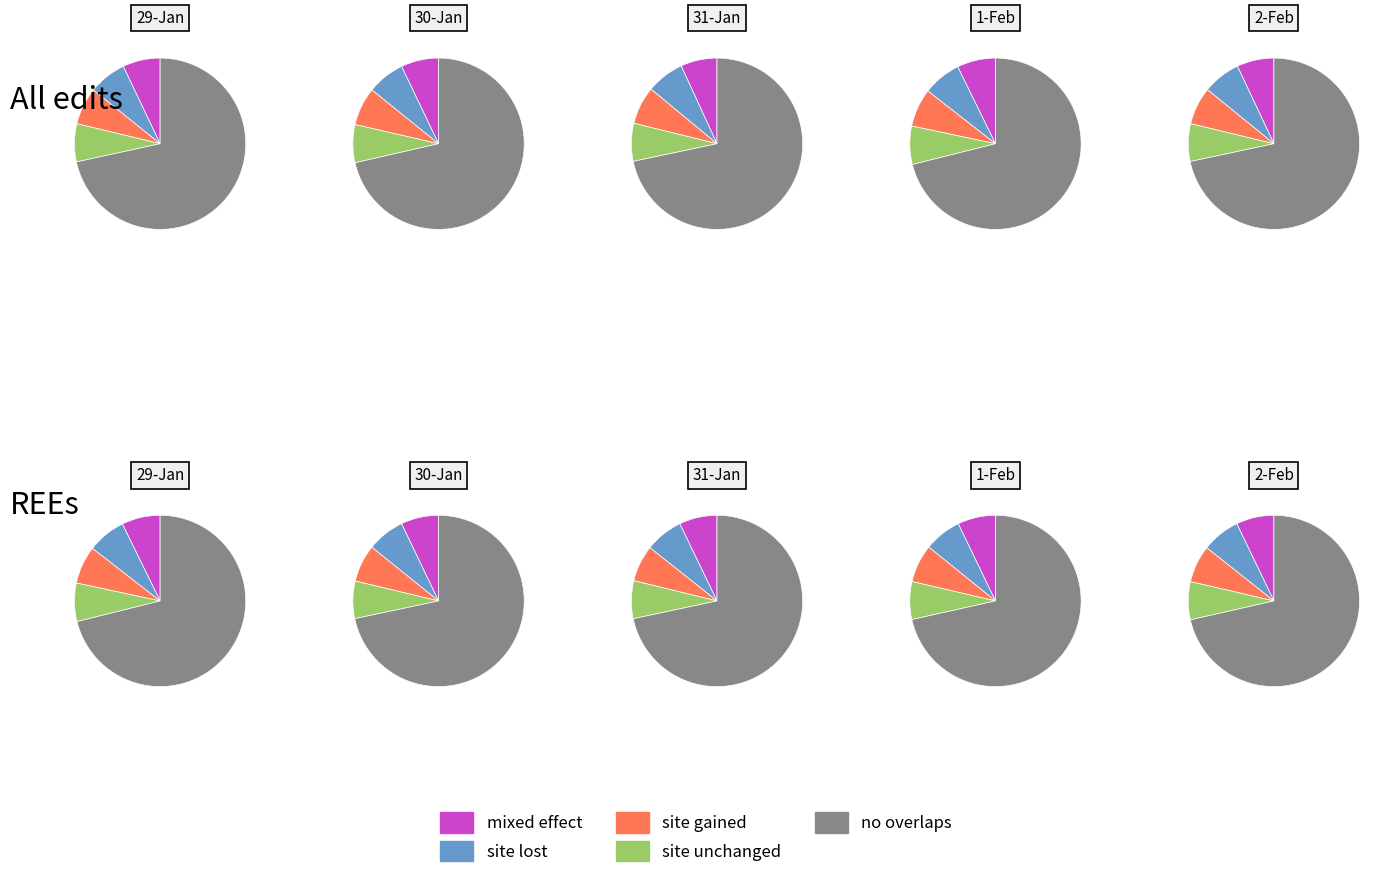

How much of the chart is everything except 1?

79.6%